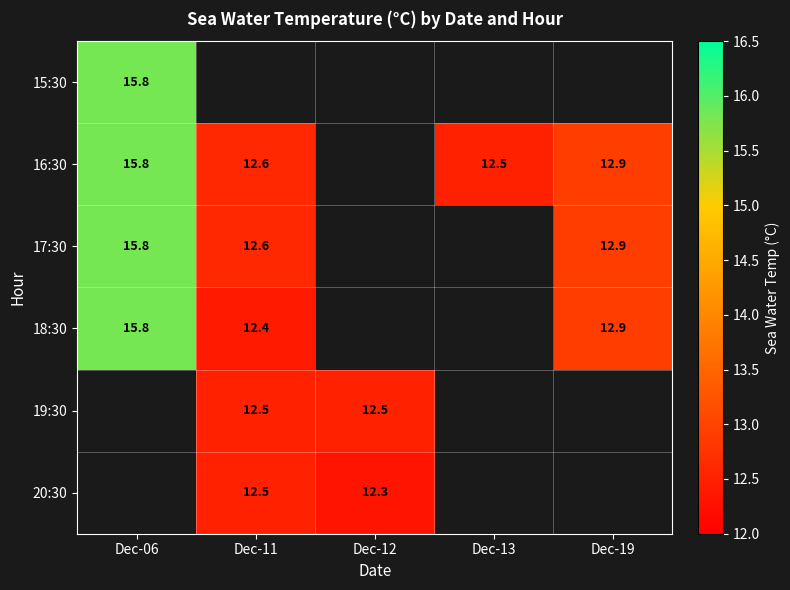

The 18:30 series shows 12.9 at Dec-19. True or false?

True